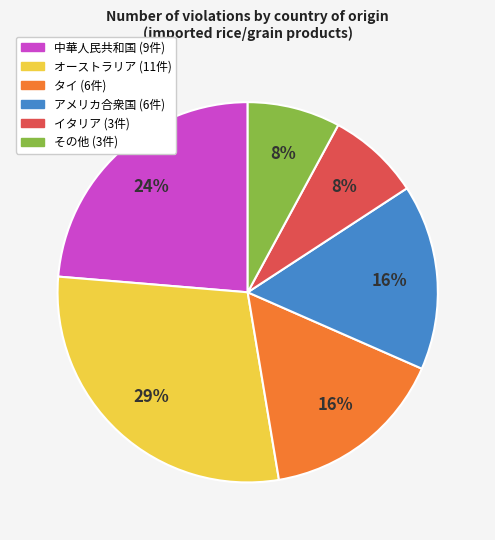

Does any single category account for the majority?

No